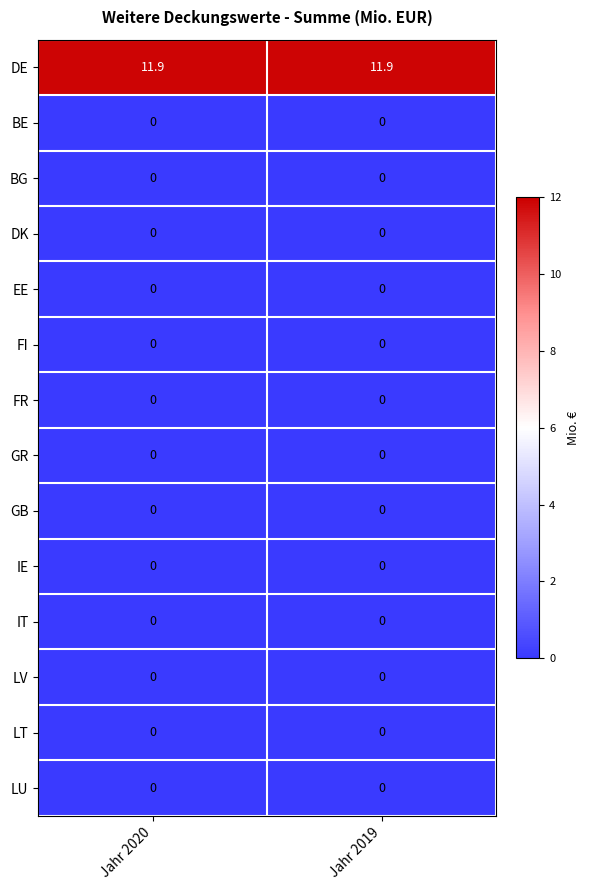

What is the approximate value of DE at Jahr 2020?

11.9